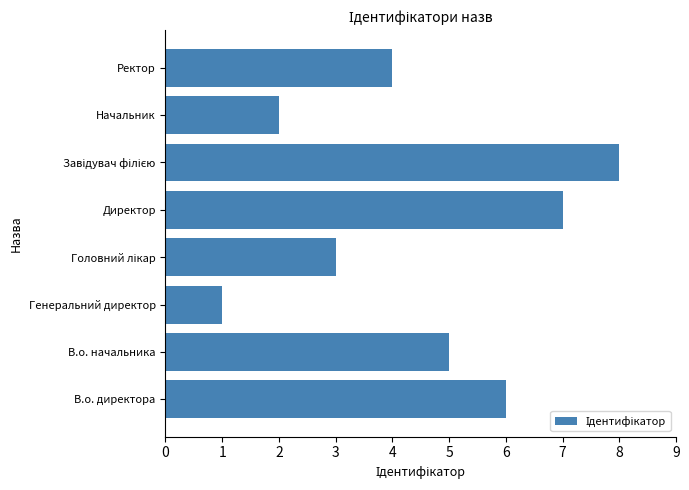

True or false: the data shows 2 at Начальник.

True